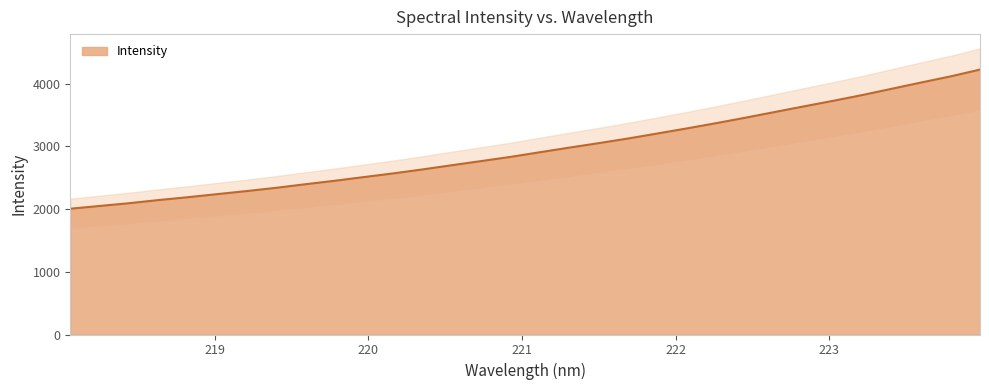

True or false: the data shows 2005.6 at 218.0596.

True